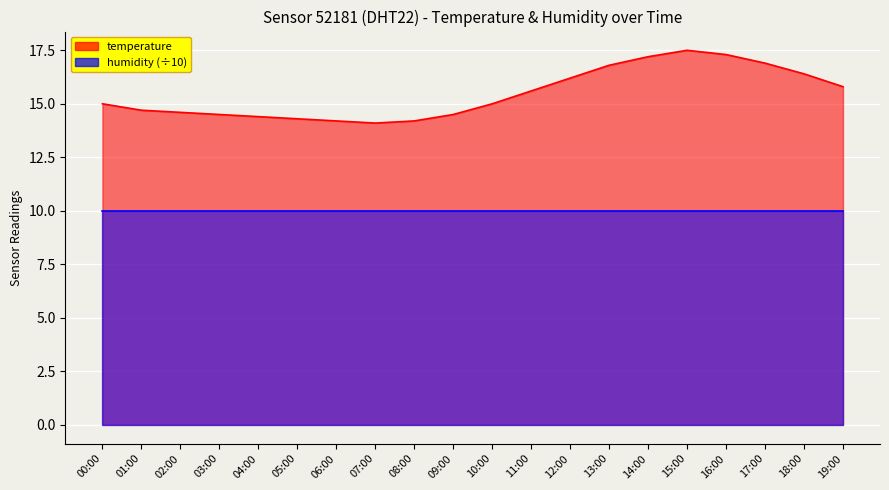

Which label corresponds to the largest value in the chart?

15:00